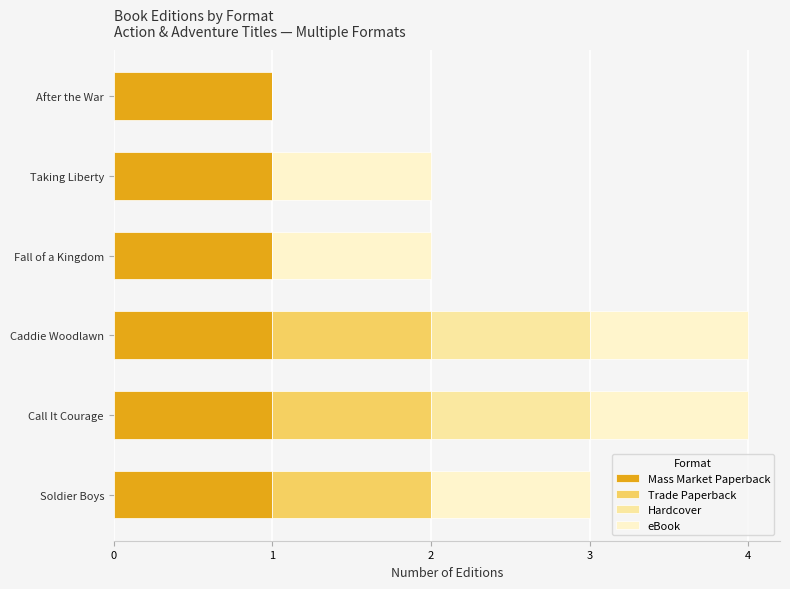

What is the sum of all Mass Market Paperback values?

6